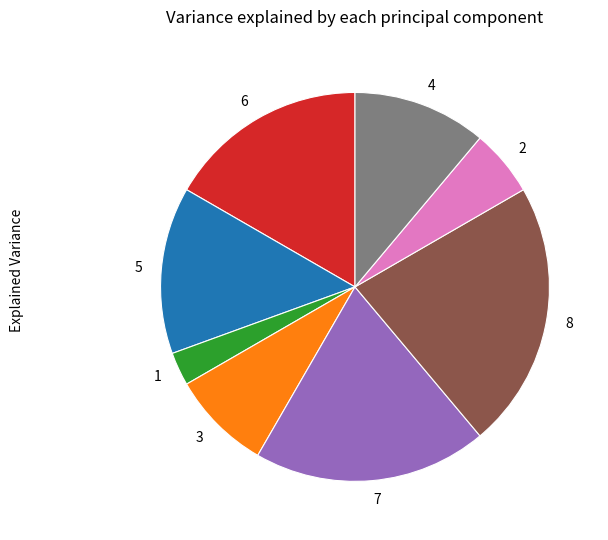

Is there a majority slice in this chart?

No